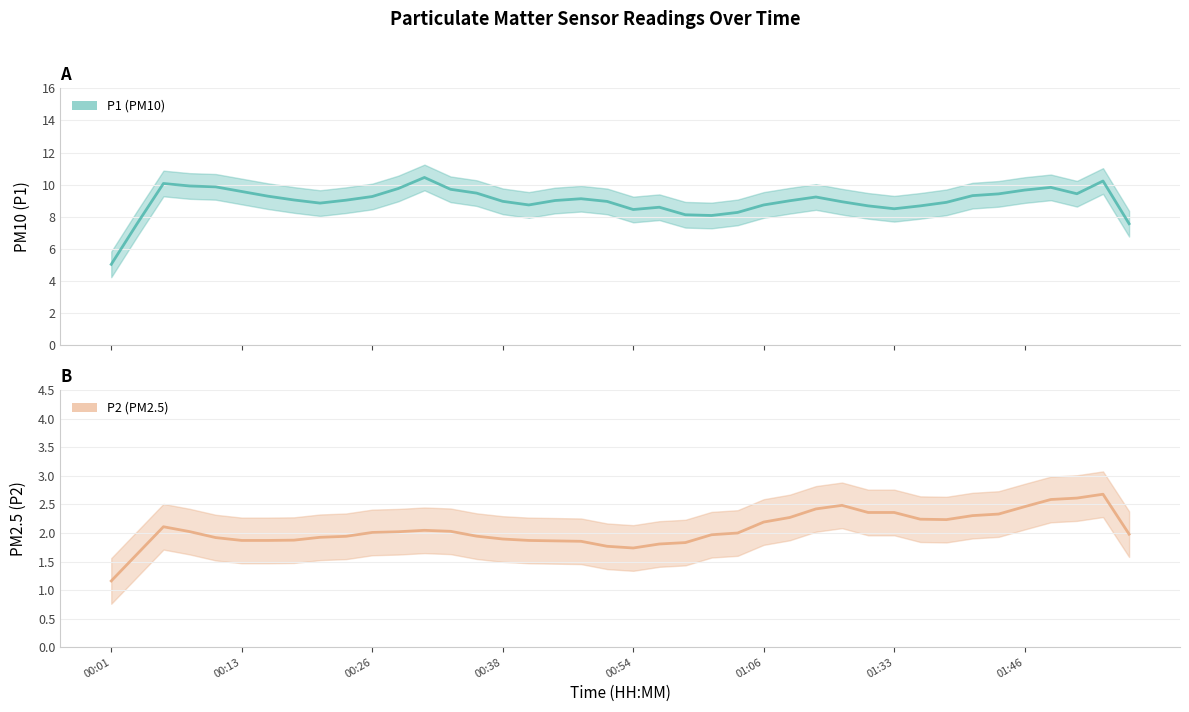

What is the sum of all P1 values?

359.2